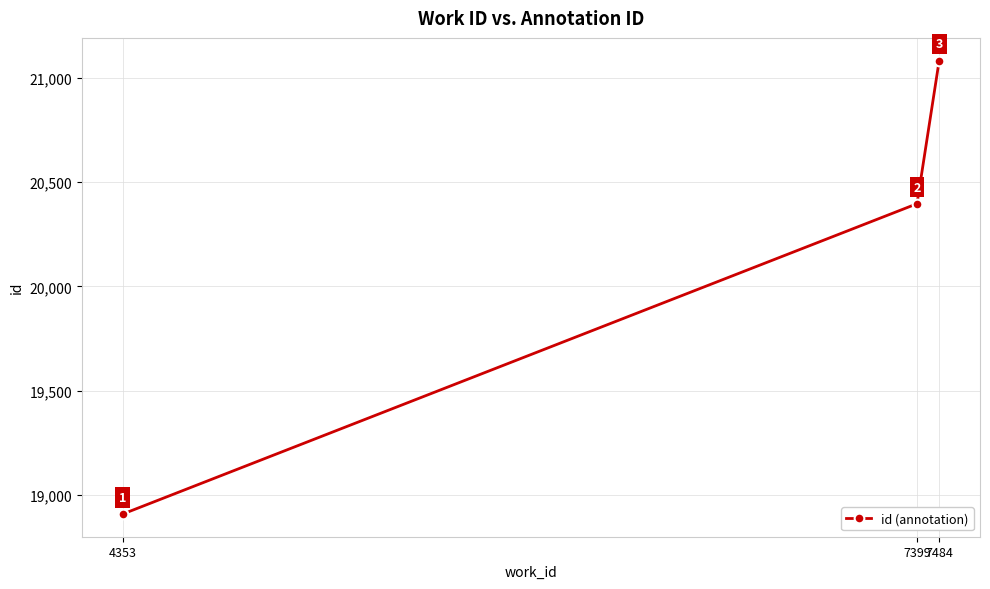

The value at 7484 is 8433. True or false?

False